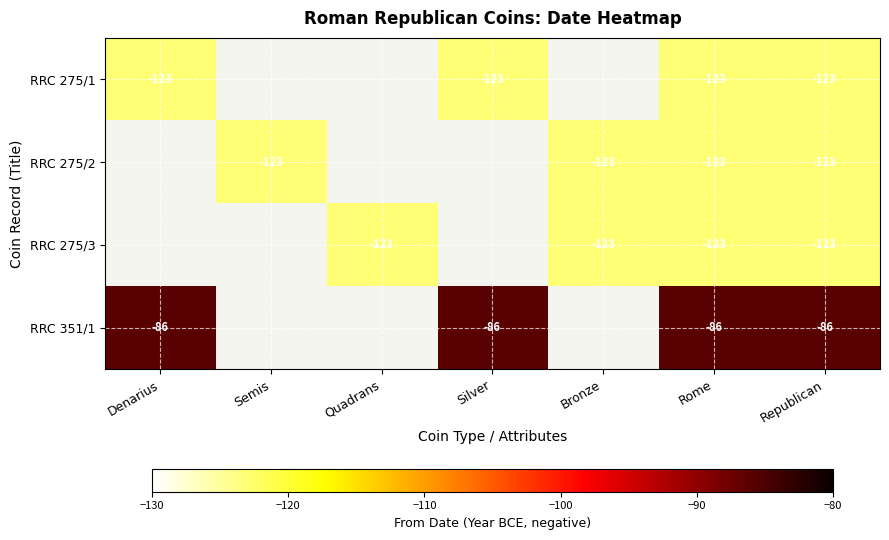

What is the minimum value shown in the chart?

-123.0